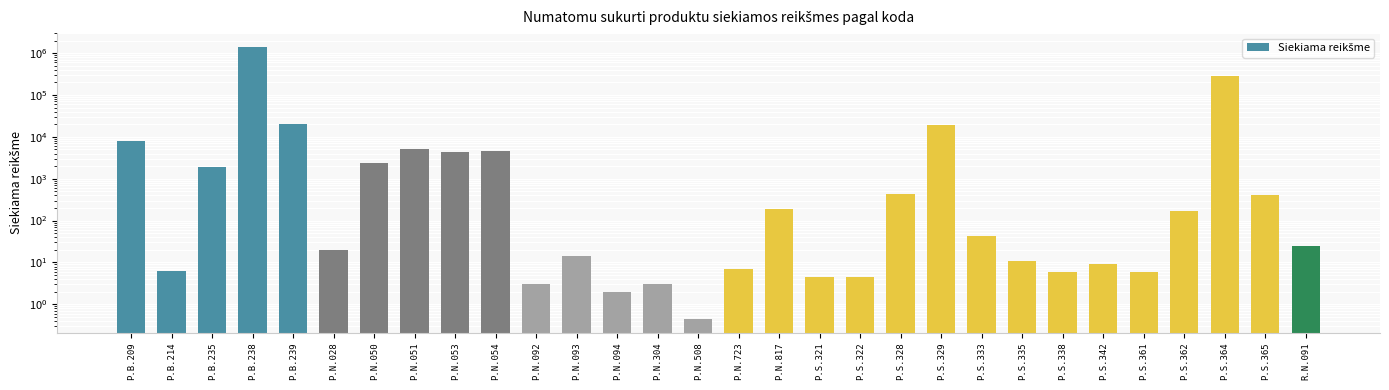

Does the chart contain any negative values?

No